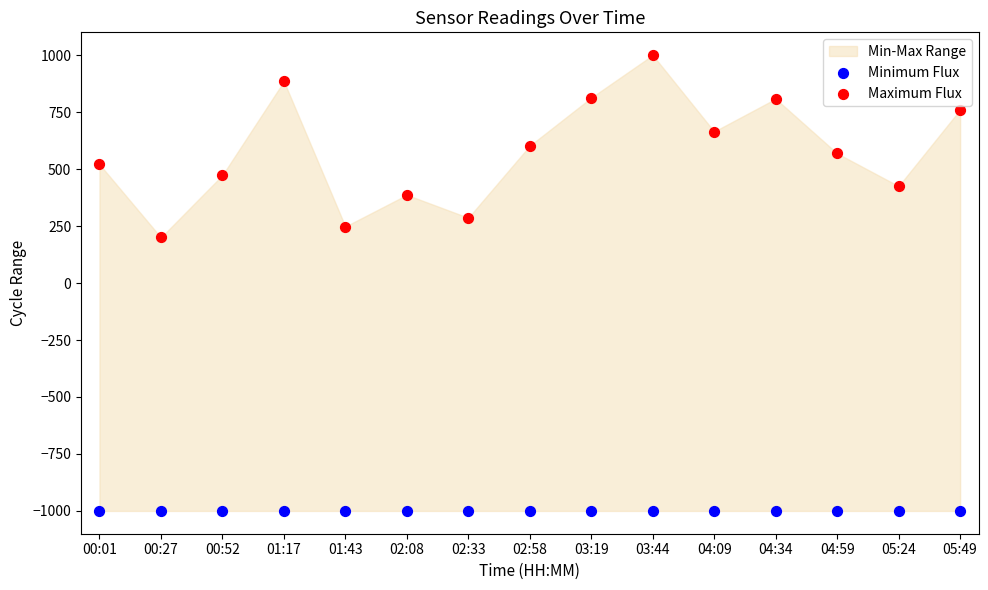

Which series reaches the maximum Y coordinate?

Maximum Flux